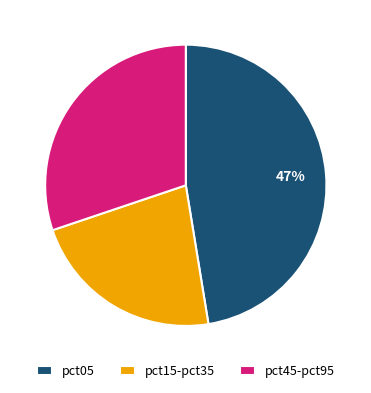

Which has a higher value, pct45-pct95 or pct15-pct35?

pct45-pct95